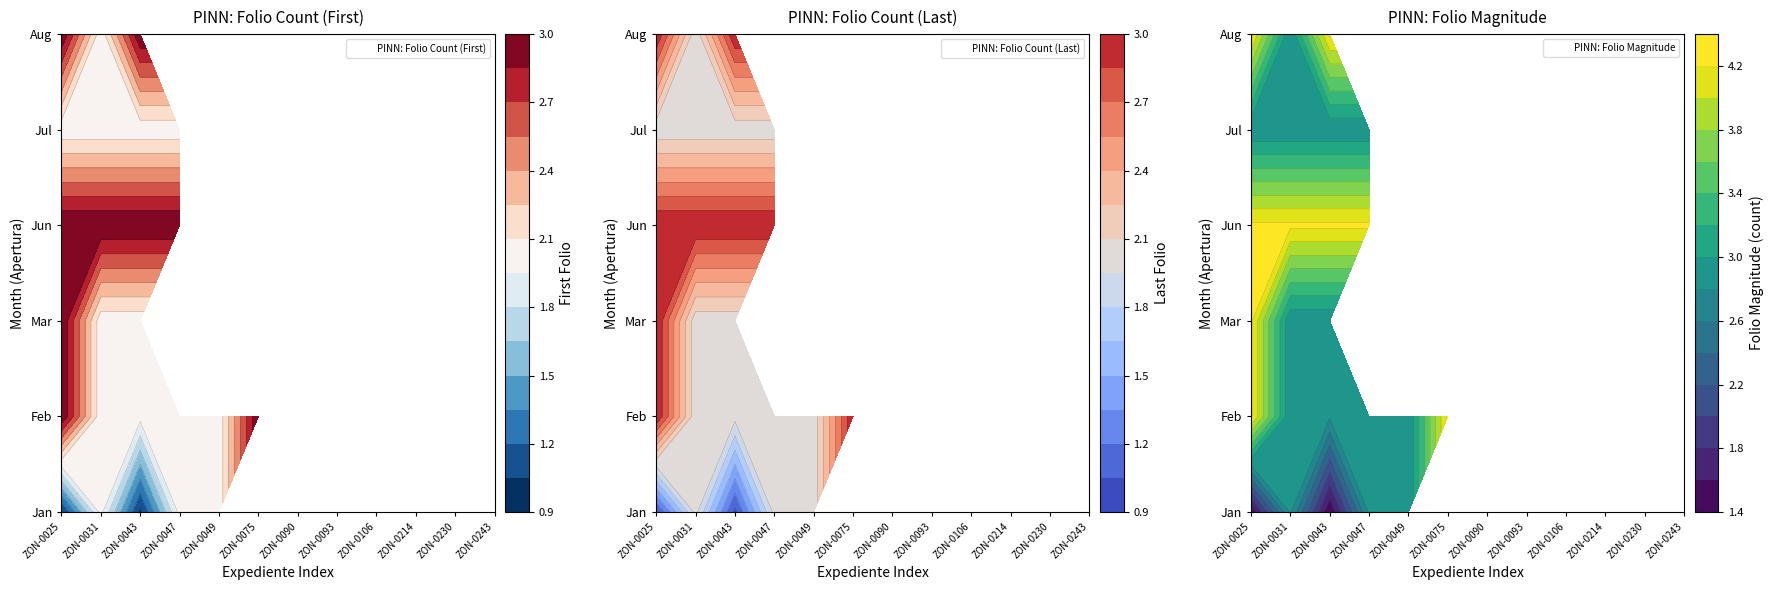

At which category does the chart reach its peak across all series?

ZON-0025/2024